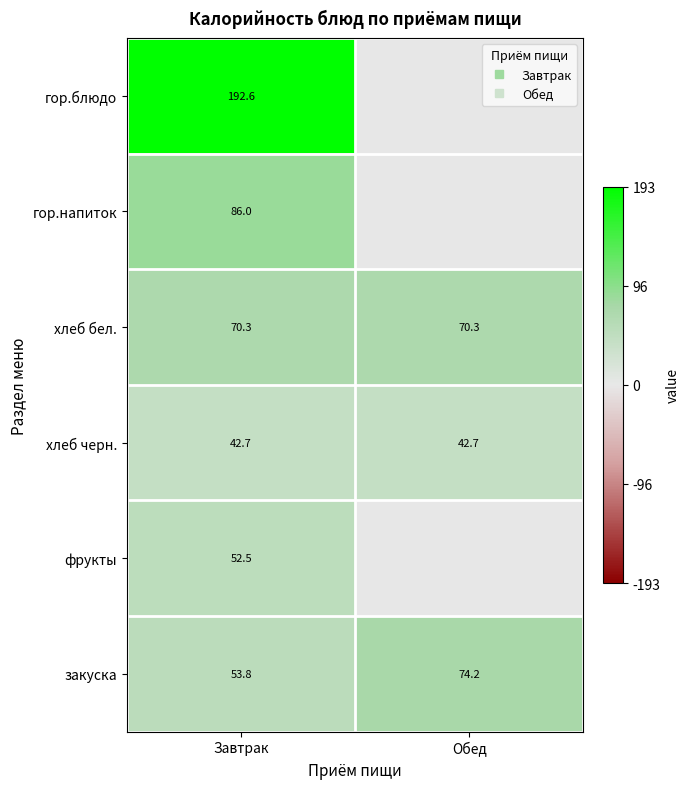

Rank the categories by хлеб бел. value from highest to lowest.

Завтрак, Обед